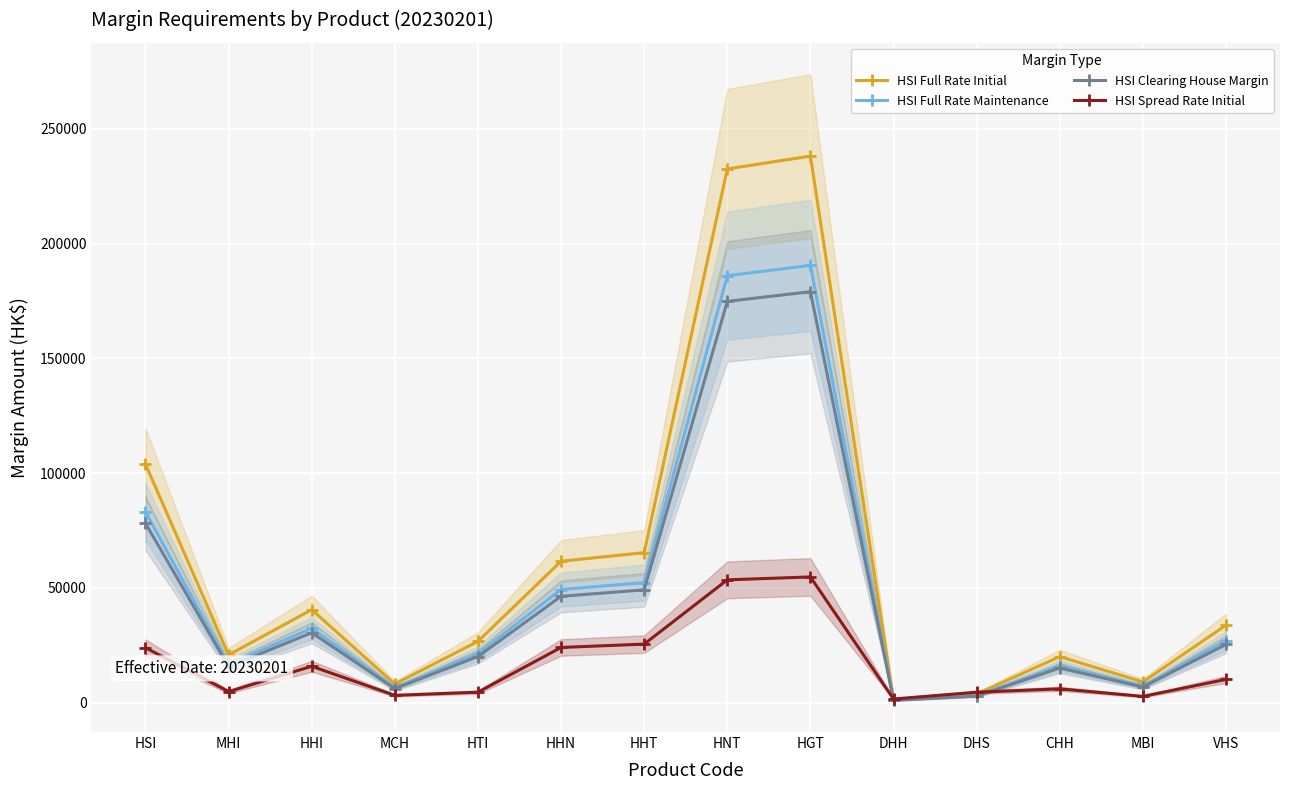

What is the spread (max minus min) of values at HGT?

183394